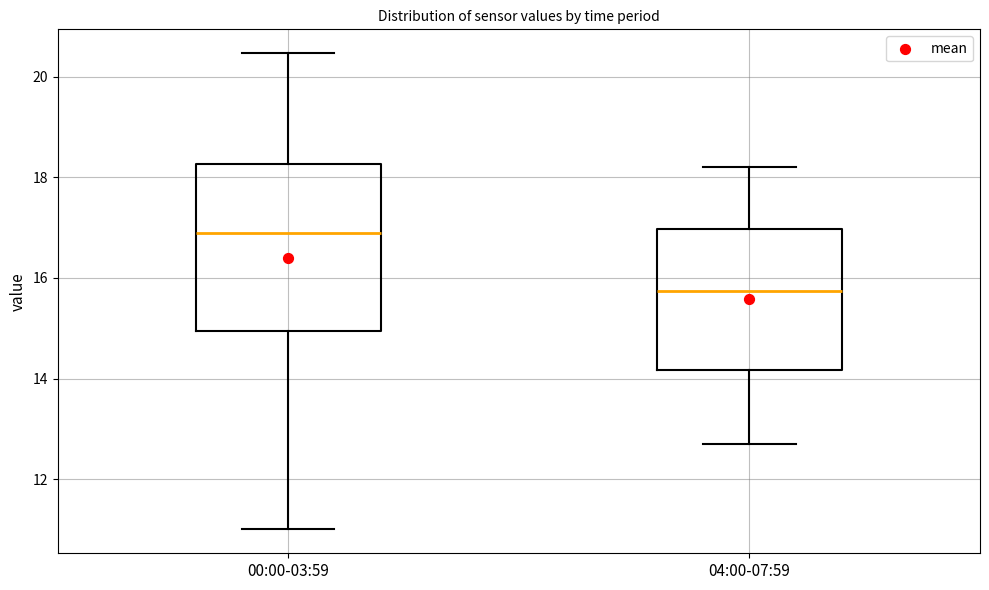

Which box has the lowest median line?

04:00-07:59